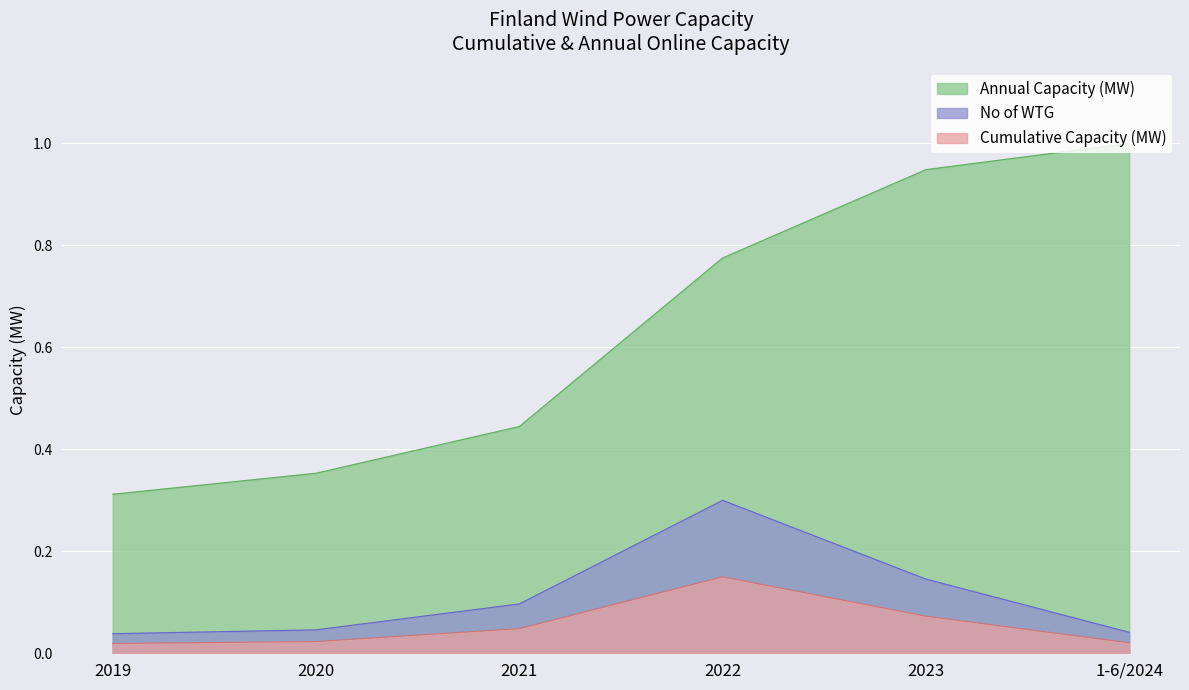

True or false: Annual Capacity (MW) has more than 1 interior local peaks.

False